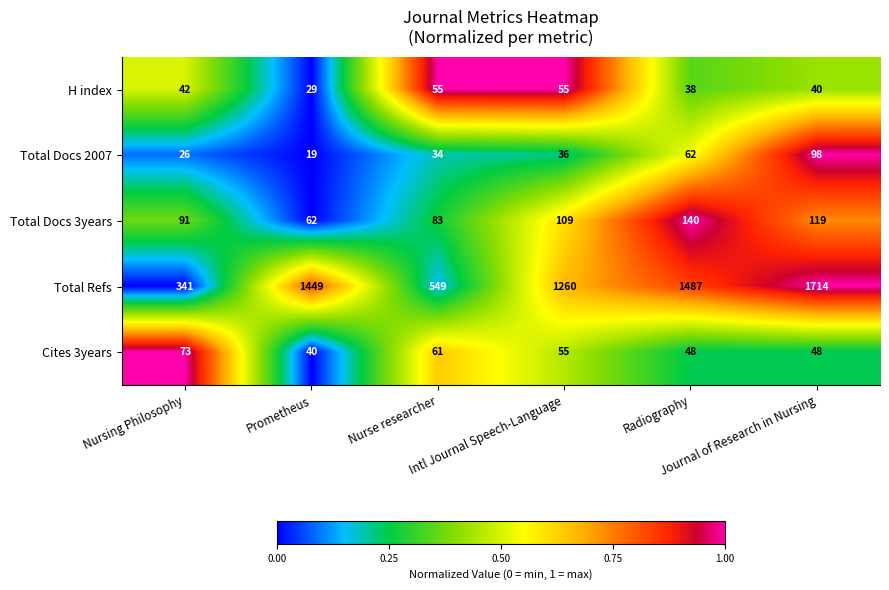

What is the average value of the Cites 3years series?

54